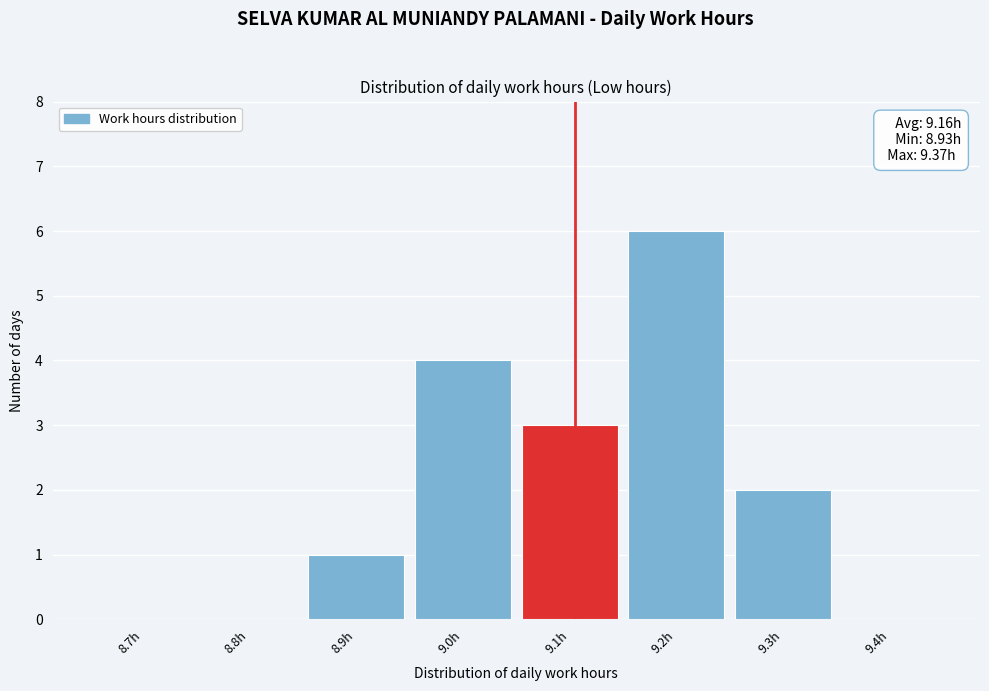

Reading left to right, list all the values displayed in this chart.

8.7h=0	8.8h=0	8.9h=1	9.0h=4	9.1h=3	9.2h=6	9.3h=2	9.4h=0